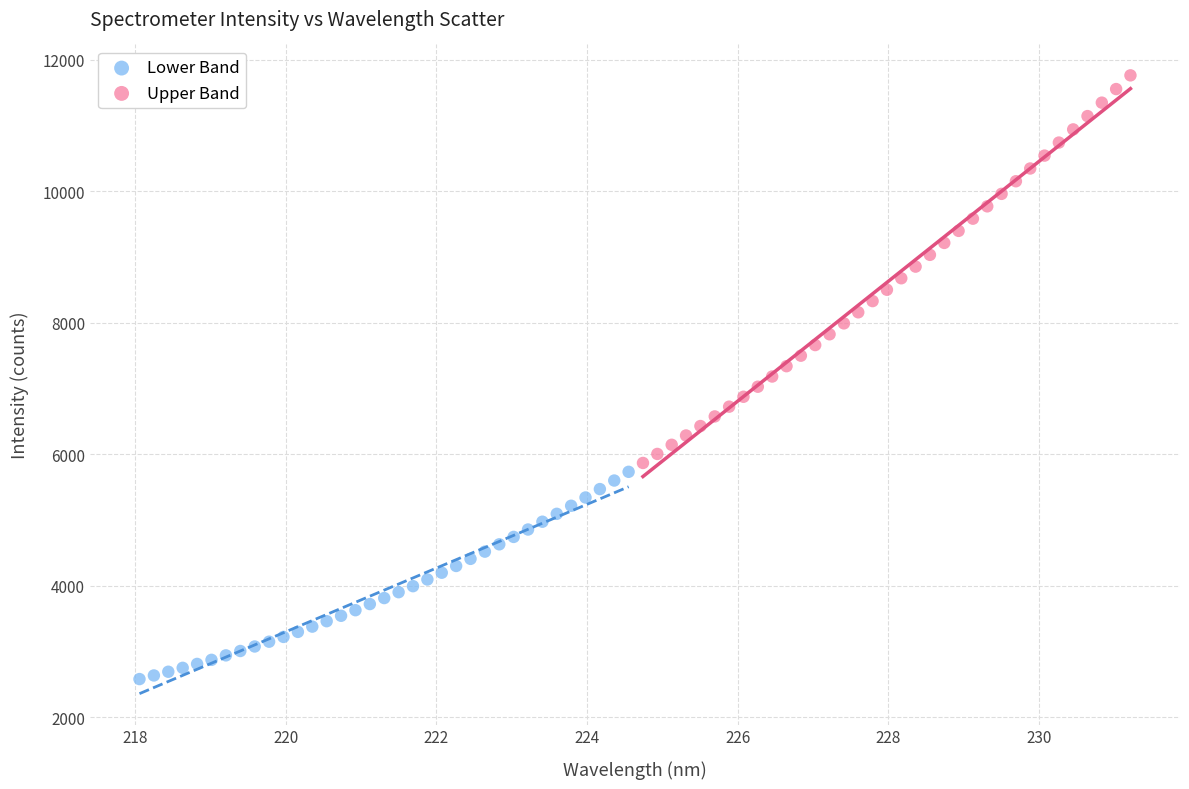

Which series has the largest Y range (max minus min)?

Upper Band